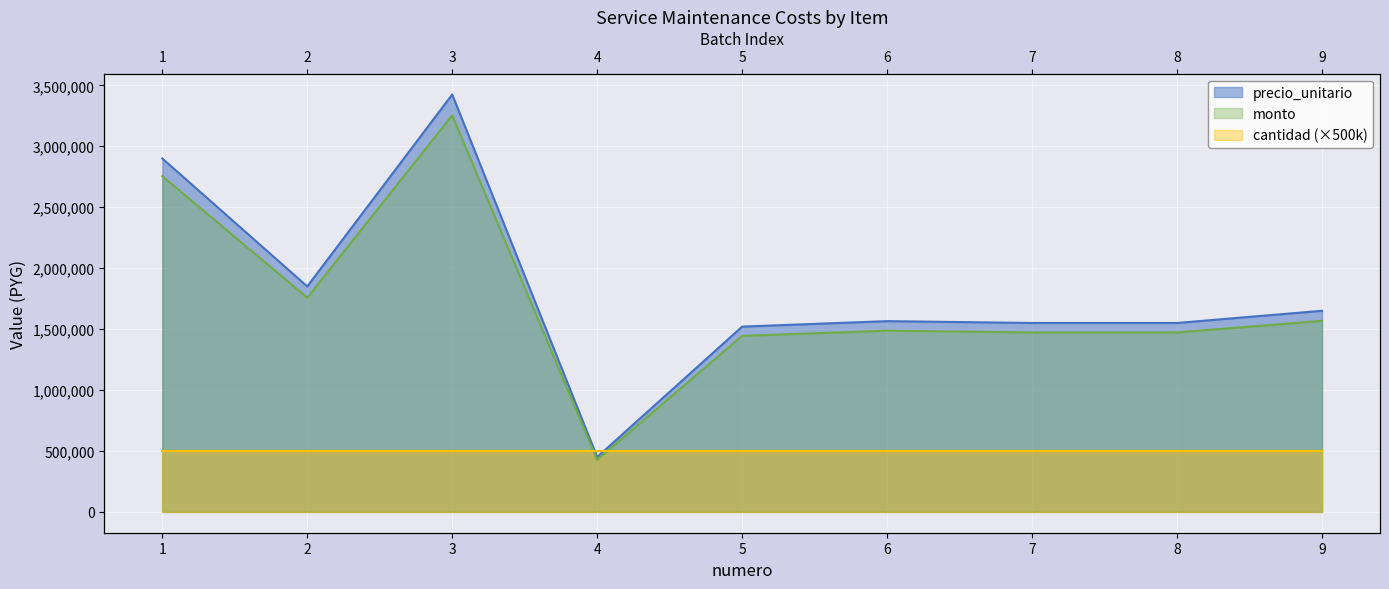

True or false: monto and precio_unitario cross at least once.

False